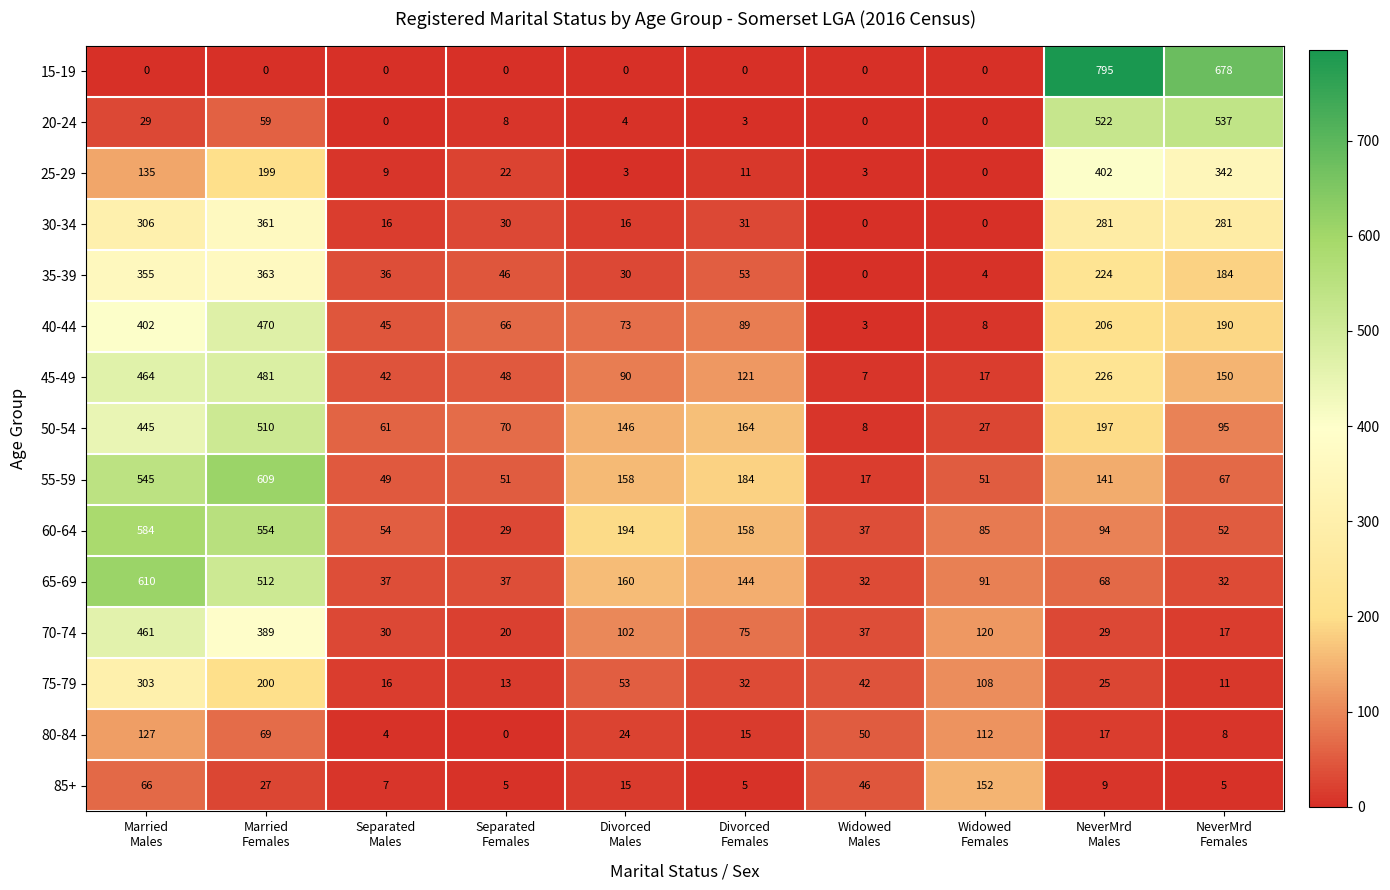

Rank the series by their maximum value, from lowest to highest.

80-84, 85+, 75-79, 30-34, 35-39, 25-29, 70-74, 40-44, 45-49, 50-54, 20-24, 60-64, 55-59, 65-69, 15-19